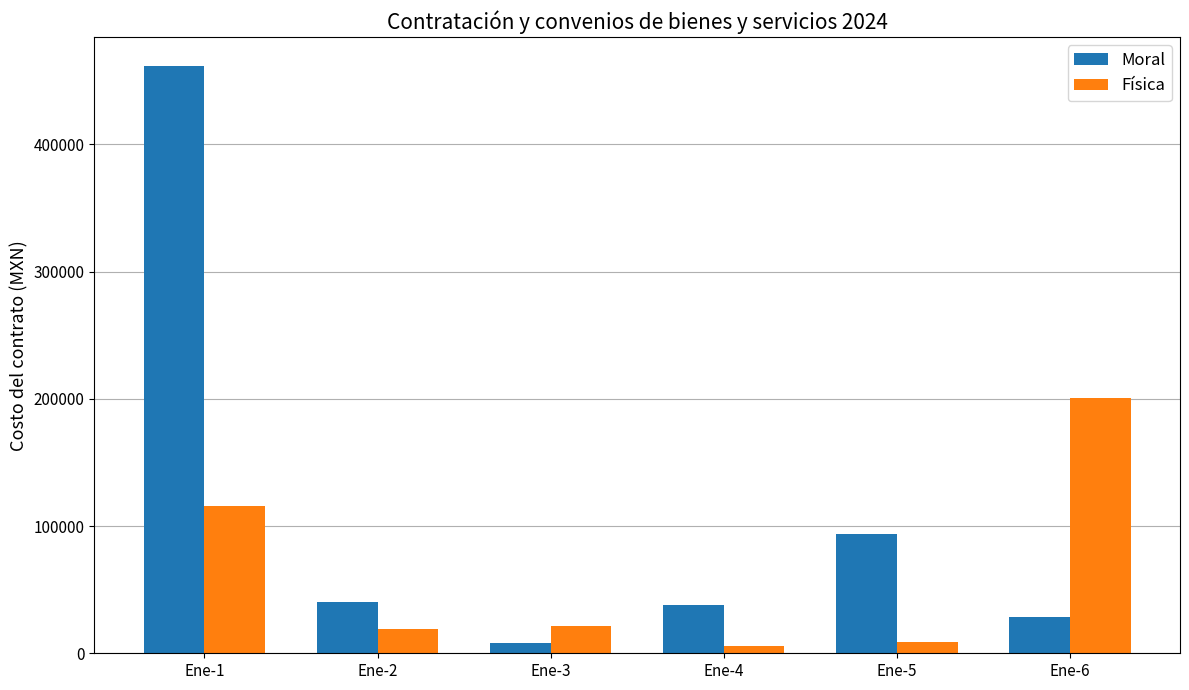

What are all the series names shown in the legend?

Moral, Física